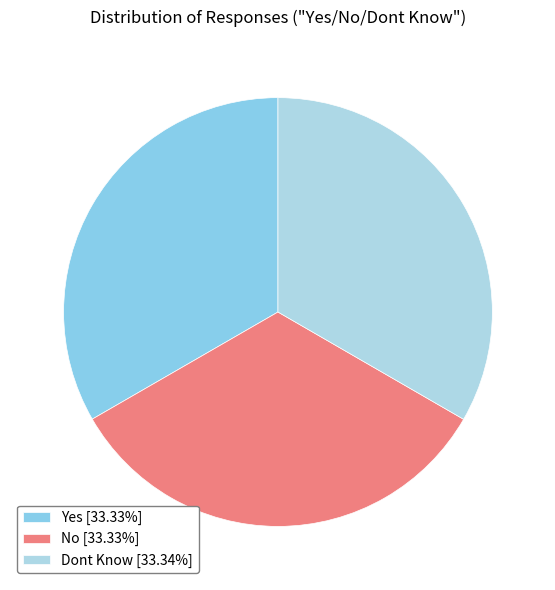

How many slices are in this pie chart?

3